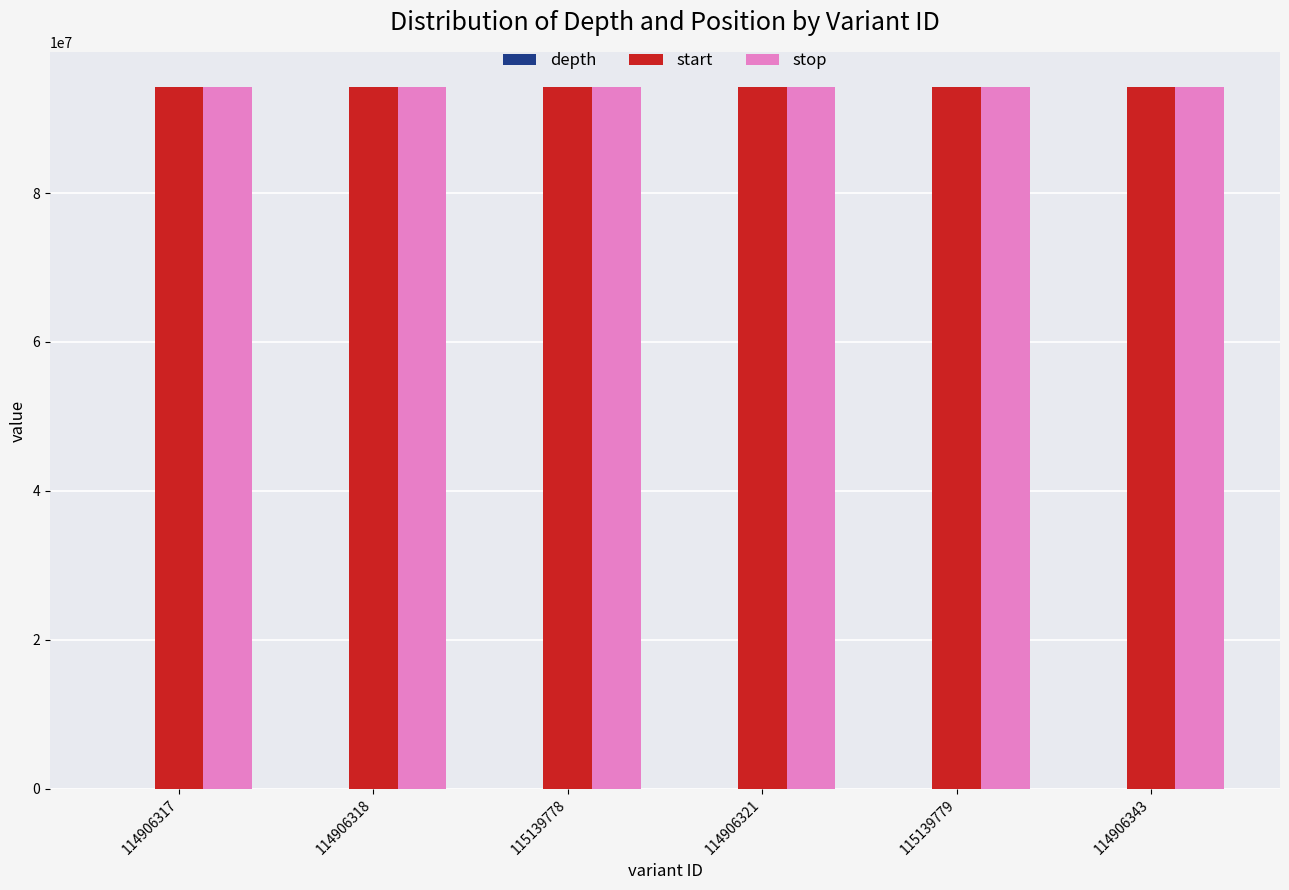

What is the maximum value shown in the chart?

94202377